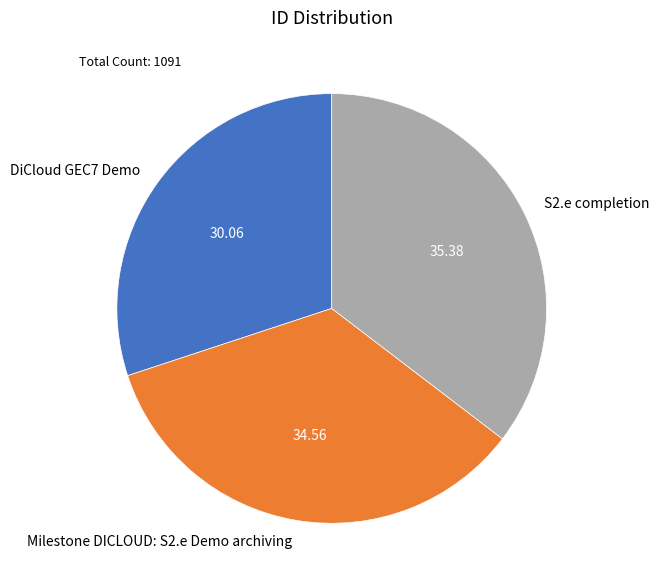

Which slice is the smallest?

DiCloud GEC7 Demo